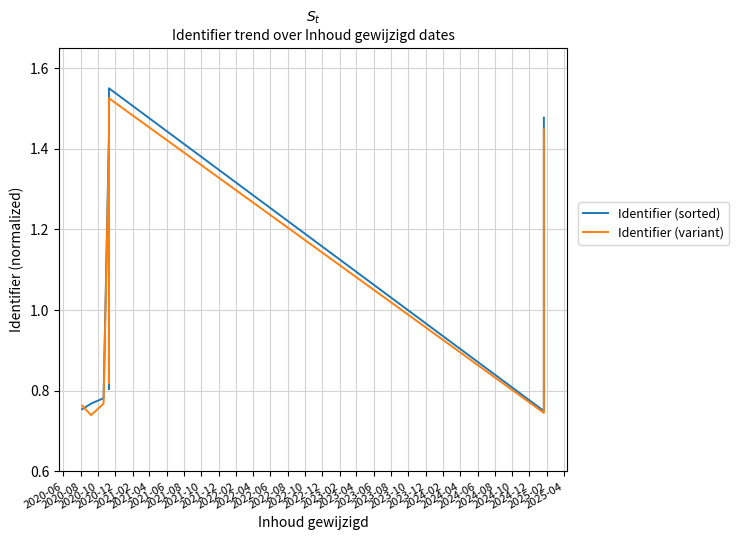

How many series are shown in this chart?

2